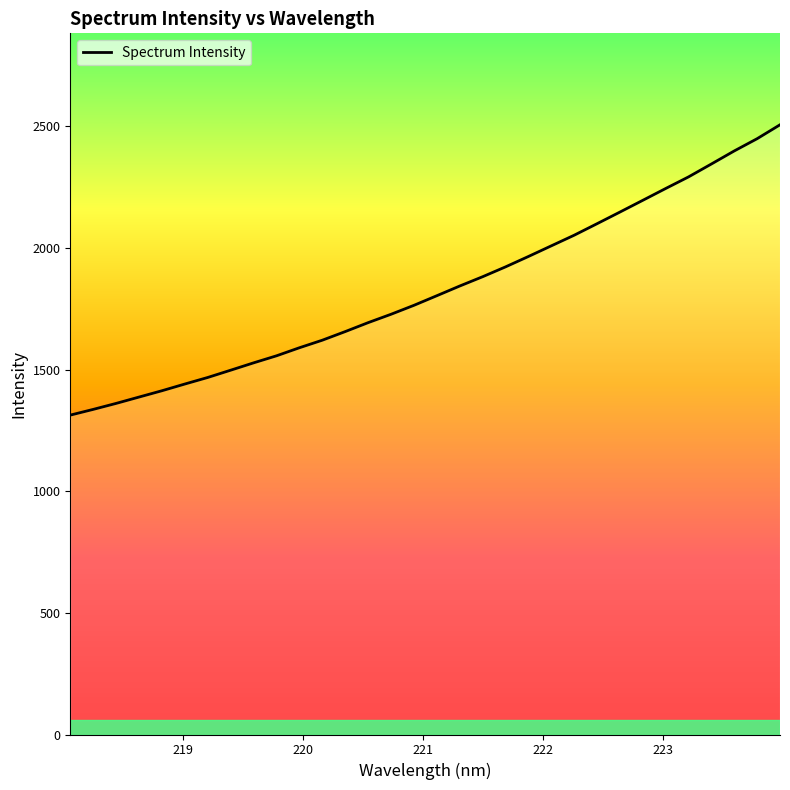

How many distinct data groups are displayed?

1